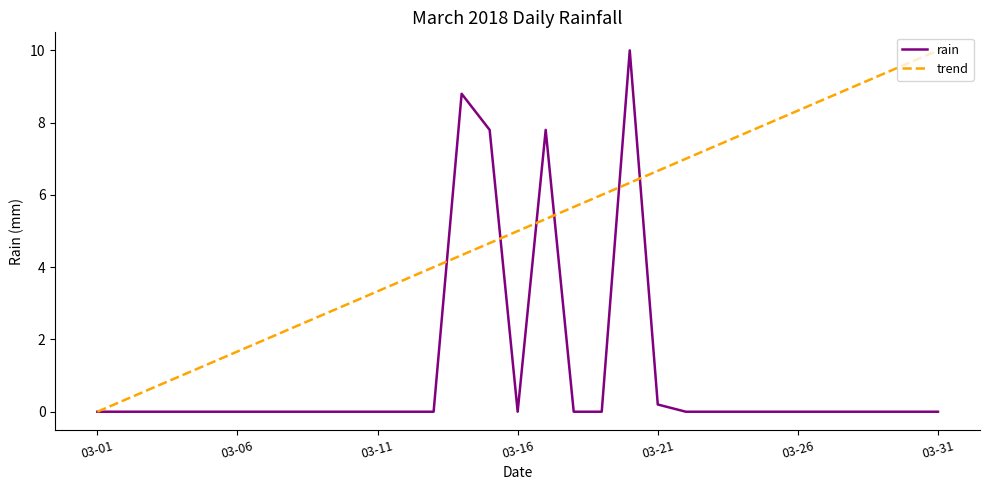

What is the sum of all rain values?

34.6